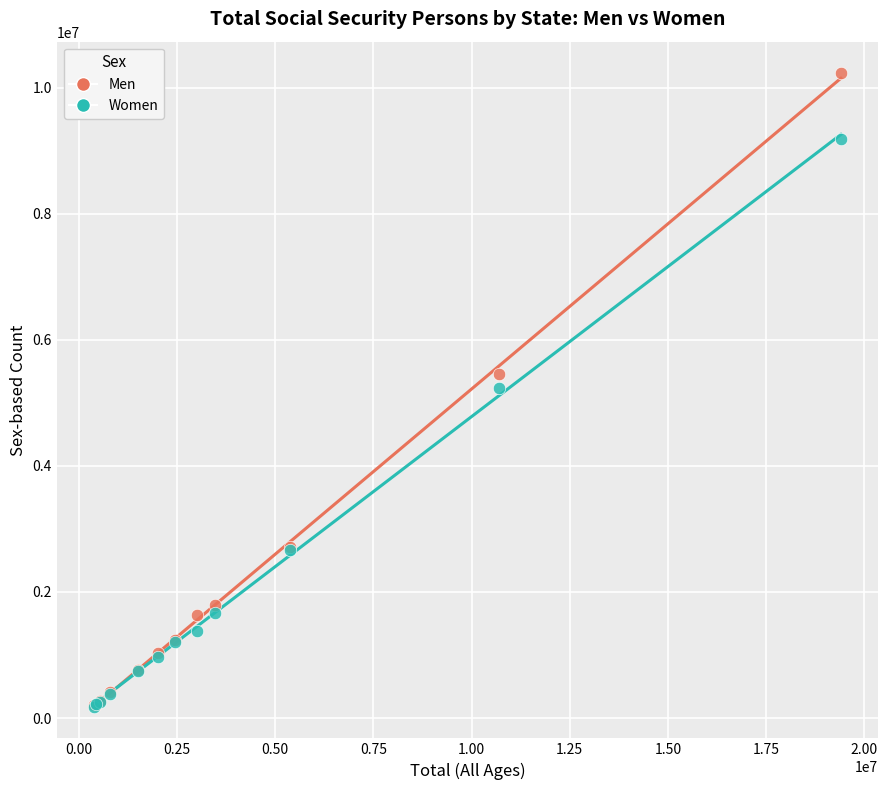

In the Women series, what Y value is closest to 4678783?

5238260